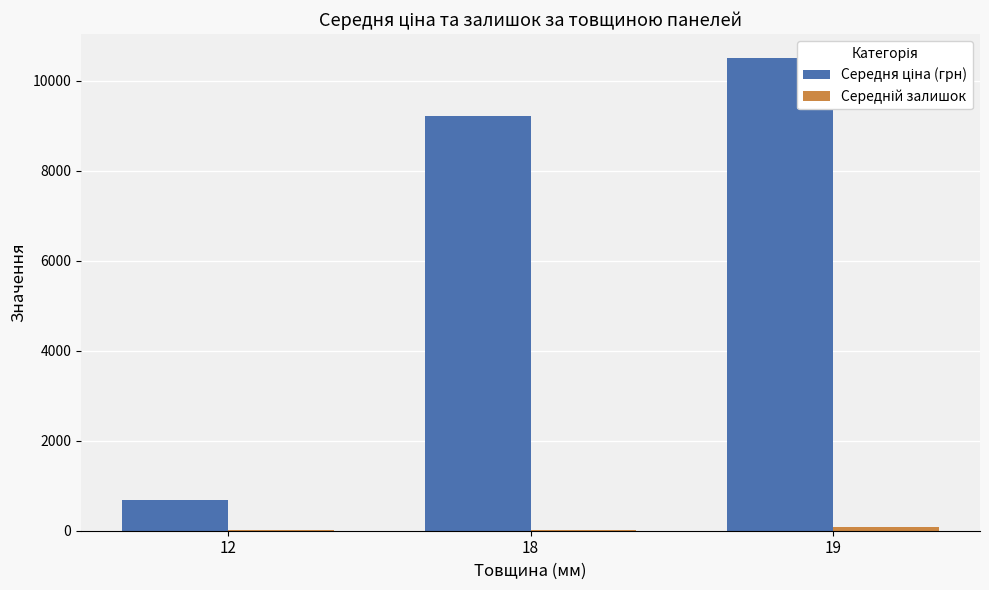

At which category is the sum across all series the highest?

19